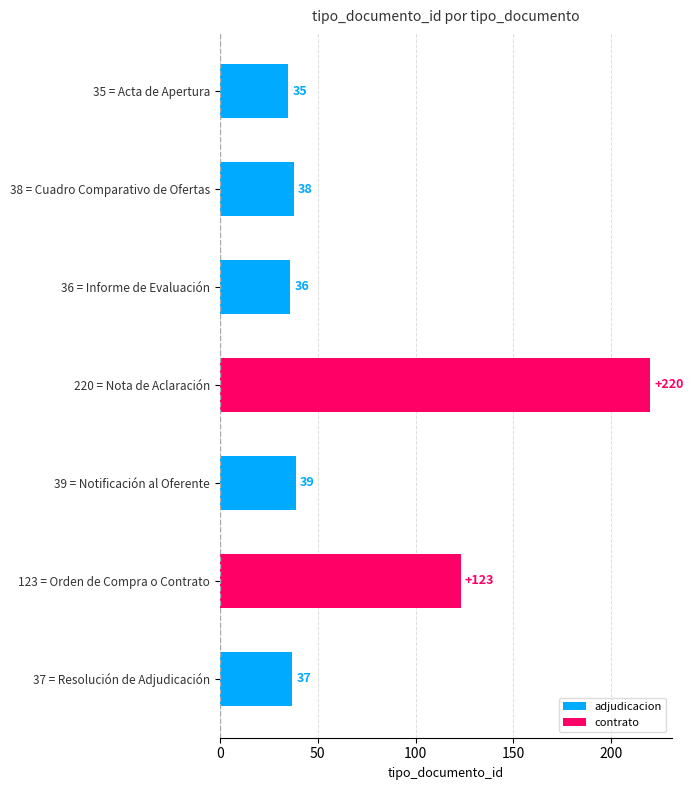

What position from the left is Orden de Compra o Contrato?

6